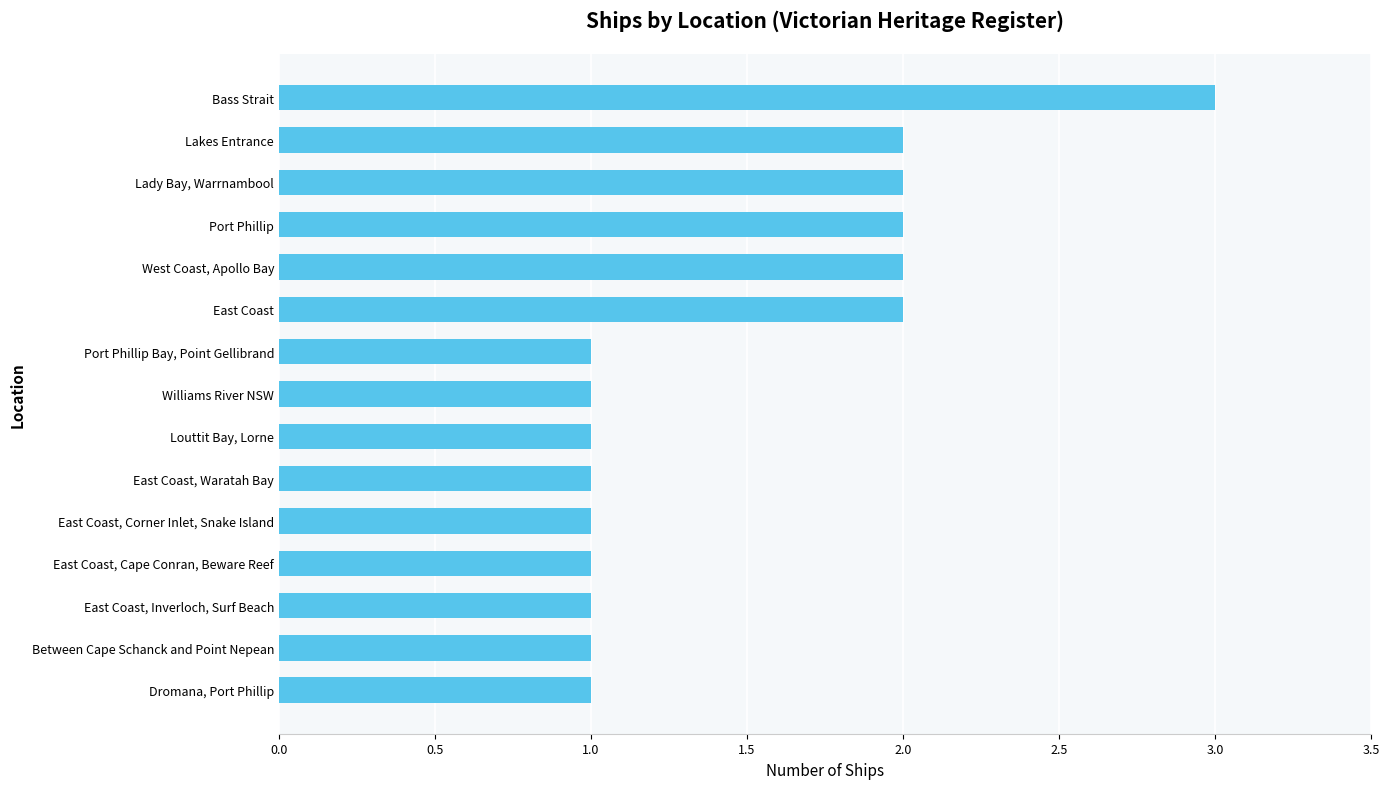

Which category has the highest value across all series?

Bass Strait